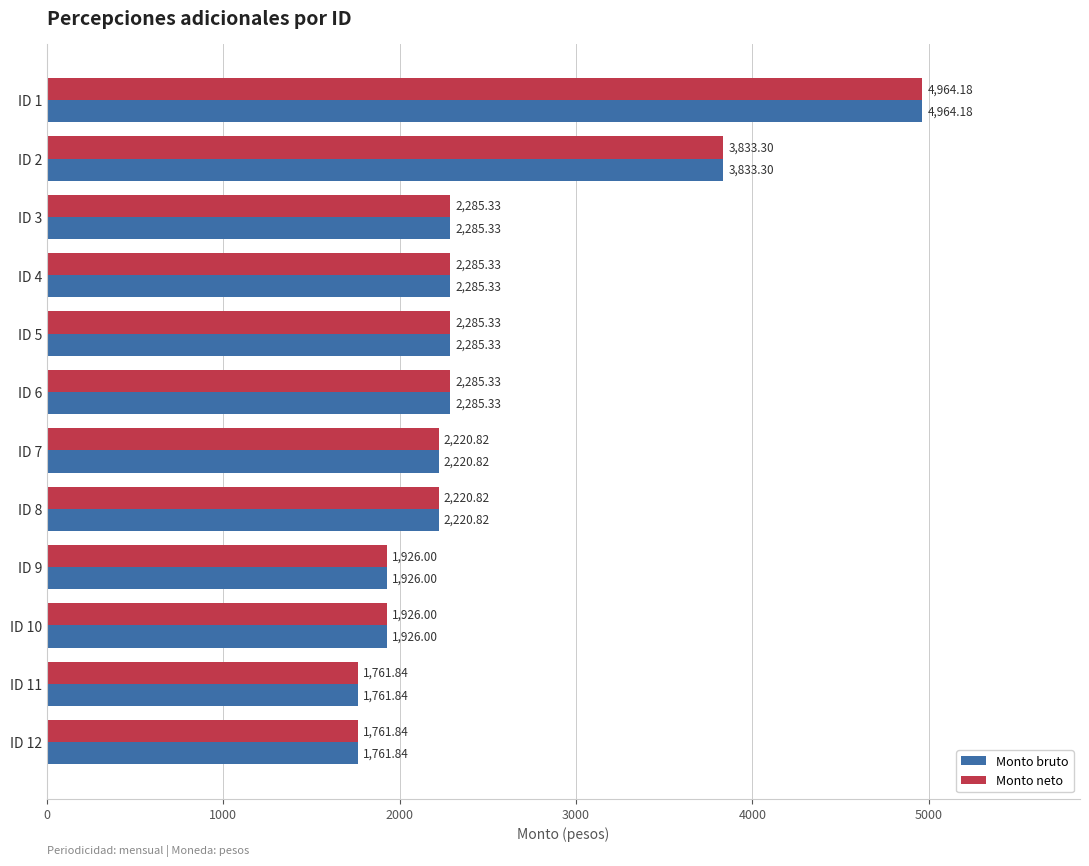

What is the sum of the Monto neto values at ID 12 and ID 6?

4047.2